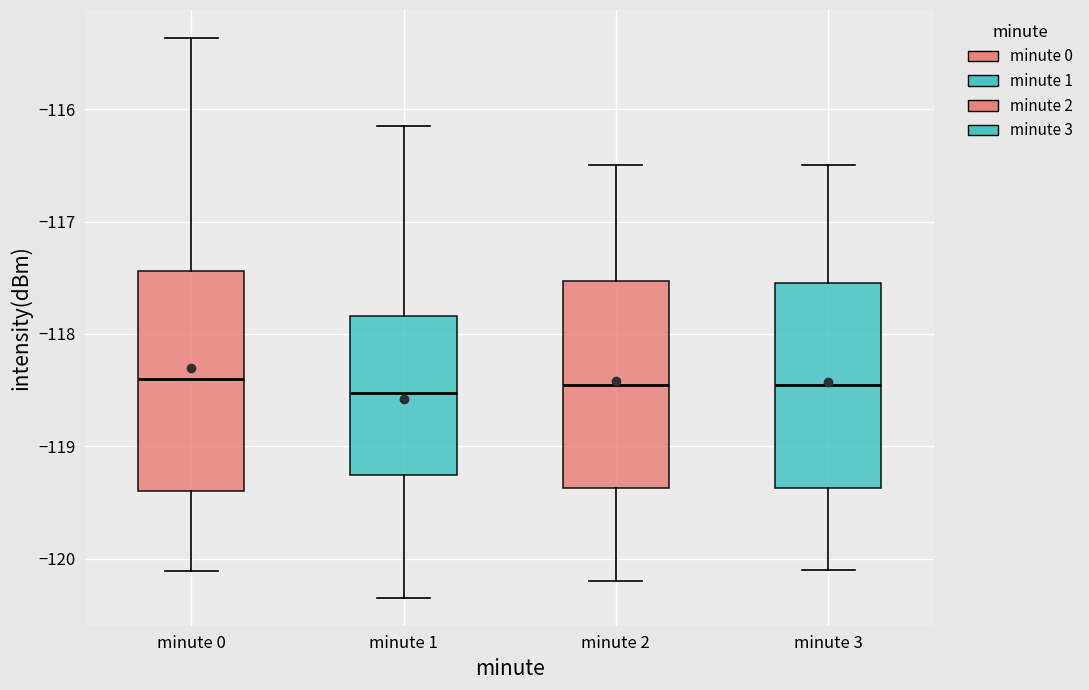

Reading left to right, read every box against the y-axis: the position of its median line, the range the box covers, and the ends of its whiskers. The values are not printed on the chart, so give them approximately, as read against the axis.

minute 0: median -118.4, box -119.4 to -117.4, whiskers -120.1 to -115.4
minute 1: median -118.5, box -119.3 to -117.8, whiskers -120.3 to -116.1
minute 2: median -118.4, box -119.4 to -117.5, whiskers -120.2 to -116.5
minute 3: median -118.4, box -119.4 to -117.5, whiskers -120.1 to -116.5